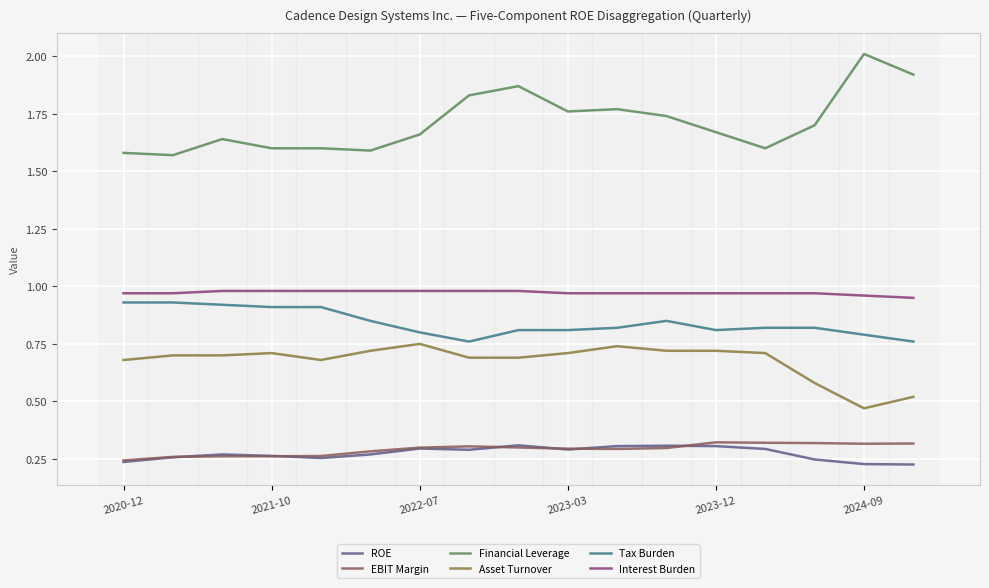

Which series has the largest total across all categories?

Financial Leverage